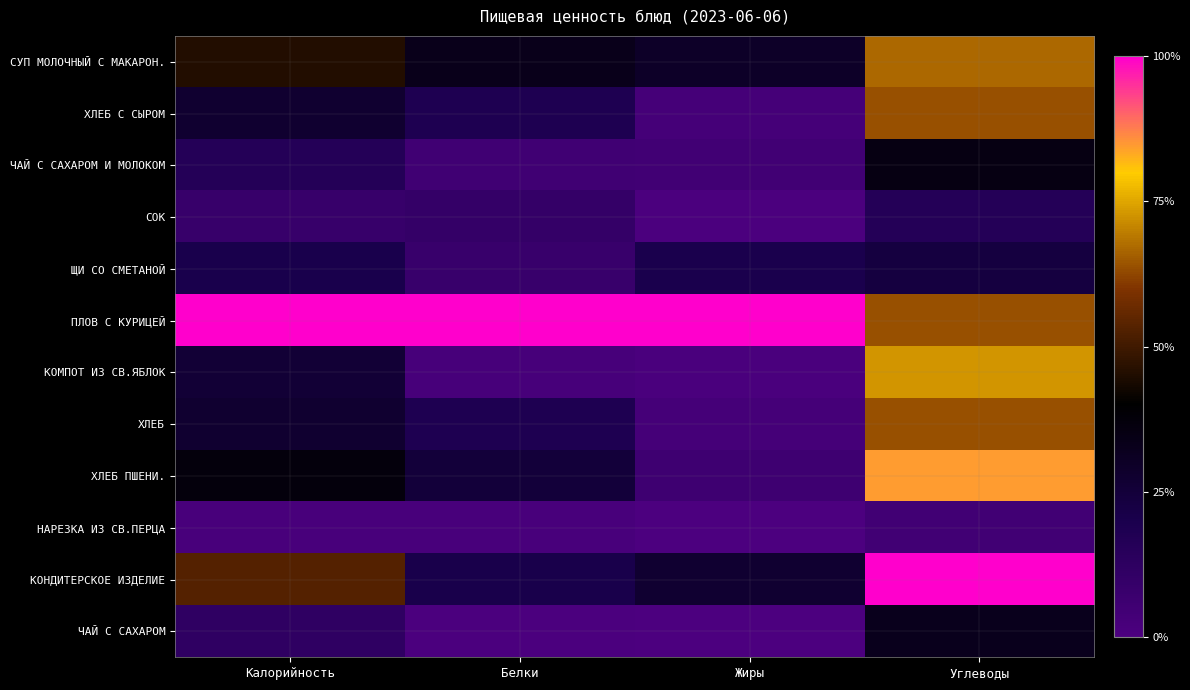

Reading left to right, transcribe all the data shown in this chart.

СУП МОЛОЧНЫЙ С МАКАРОН.: Калорийность=0.5	Белки=0.3	Жиры=0.3	Углеводы=0.7
ХЛЕБ С СЫРОМ: Калорийность=0.3	Белки=0.2	Жиры=0.0	Углеводы=0.6
ЧАЙ С САХАРОМ И МОЛОКОМ: Калорийность=0.2	Белки=0.0	Жиры=0.0	Углеводы=0.4
СОК: Калорийность=0.1	Белки=0.1	Жиры=0.0	Углеводы=0.2
ЩИ СО СМЕТАНОЙ: Калорийность=0.2	Белки=0.1	Жиры=0.2	Углеводы=0.2
ПЛОВ С КУРИЦЕЙ: Калорийность=1.0	Белки=1.0	Жиры=1.0	Углеводы=0.6
КОМПОТ ИЗ СВ.ЯБЛОК: Калорийность=0.3	Белки=0.0	Жиры=0.0	Углеводы=0.7
ХЛЕБ: Калорийность=0.3	Белки=0.2	Жиры=0.0	Углеводы=0.6
ХЛЕБ ПШЕНИ.: Калорийность=0.4	Белки=0.2	Жиры=0.1	Углеводы=0.8
НАРЕЗКА ИЗ СВ.ПЕРЦА: Калорийность=0.0	Белки=0.0	Жиры=0.0	Углеводы=0.0
КОНДИТЕРСКОЕ ИЗДЕЛИЕ: Калорийность=0.5	Белки=0.2	Жиры=0.3	Углеводы=1.0
ЧАЙ С САХАРОМ: Калорийность=0.1	Белки=0.0	Жиры=0.0	Углеводы=0.3